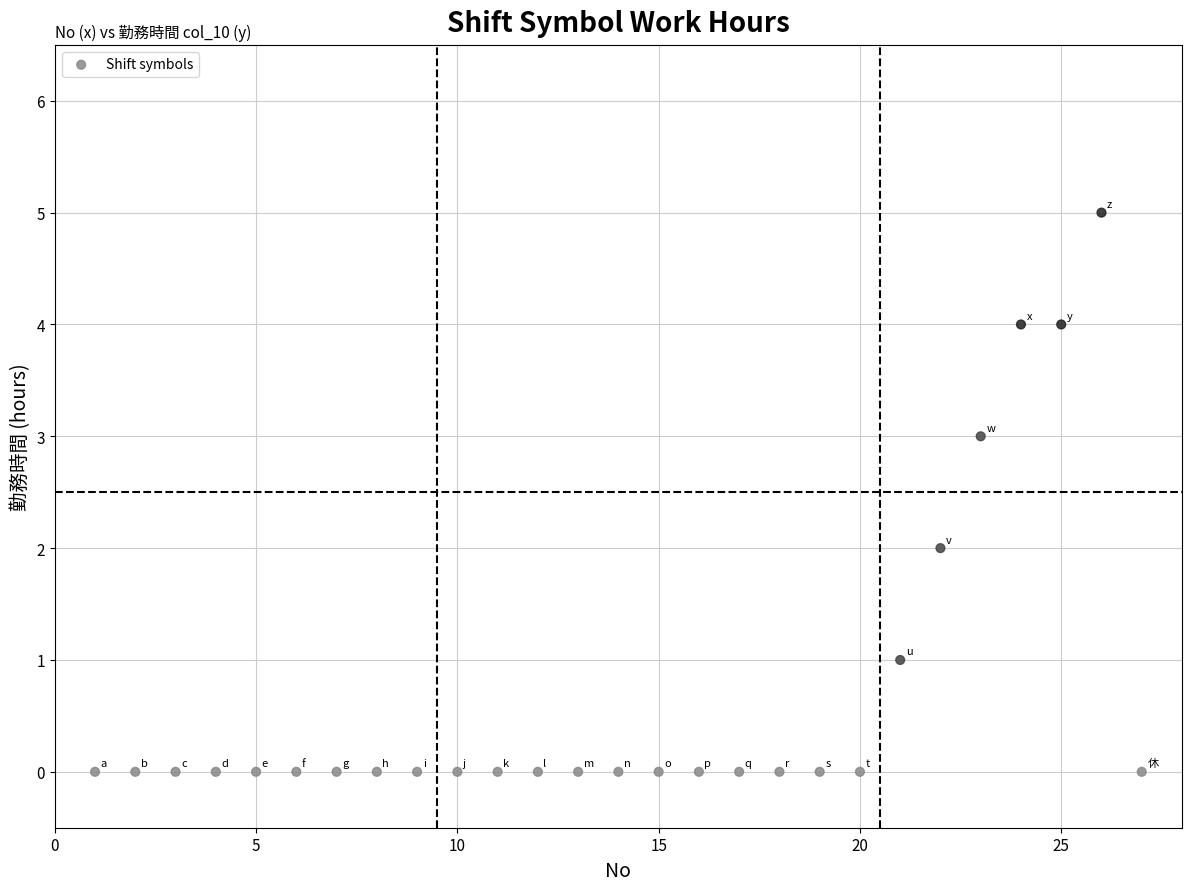

What is the range of Y values (max minus min)?

5